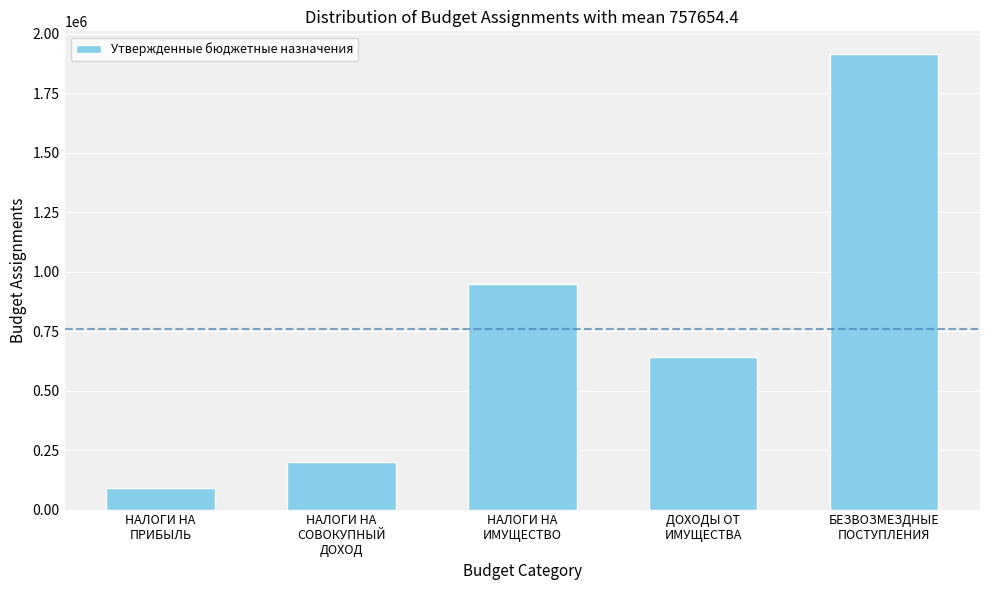

Reading left to right, transcribe all the data shown in this chart.

90029	198055	946631	639467	1914090